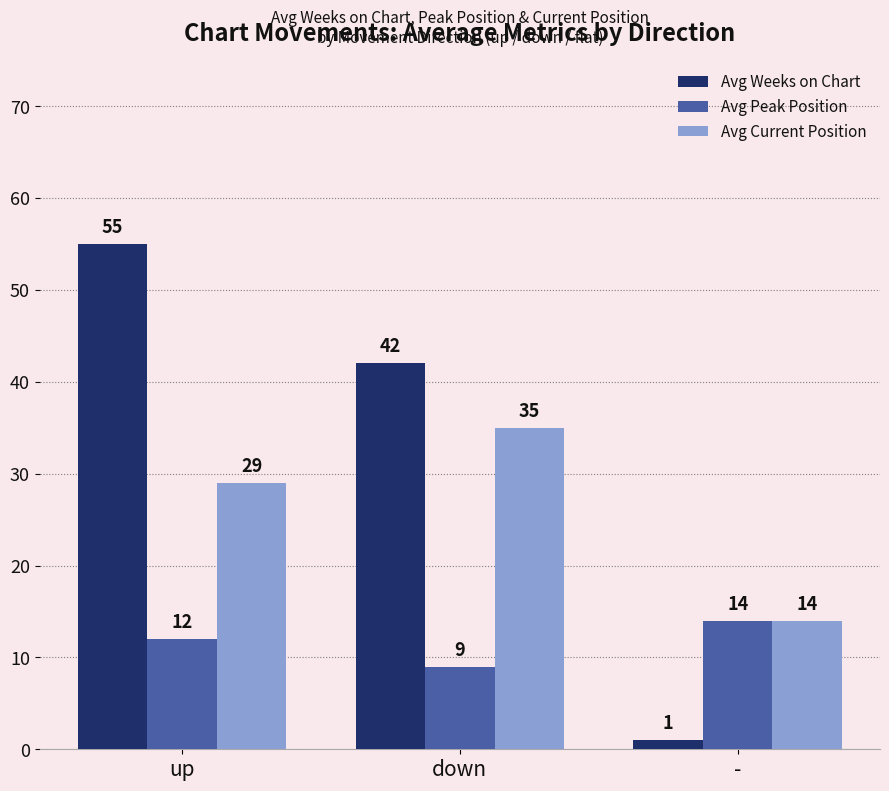

How many data points in Avg Peak Position are less than 12?

1